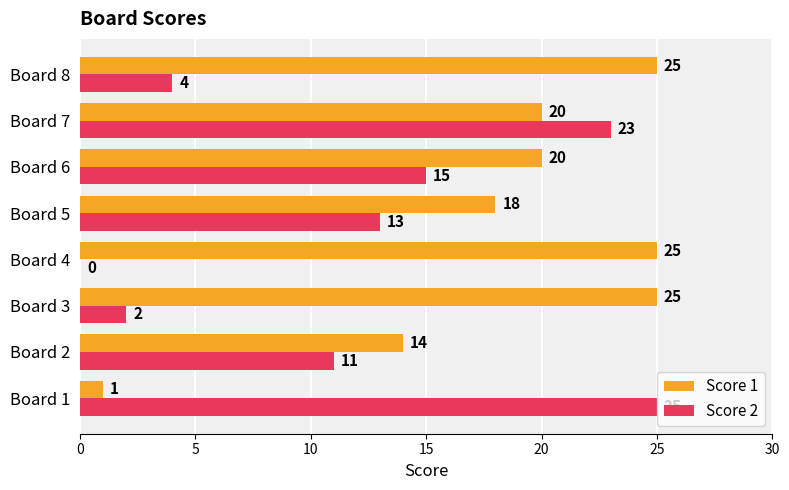

Is the value of Score 2 at Board 5 greater than the value of Score 1 at Board 2?

No